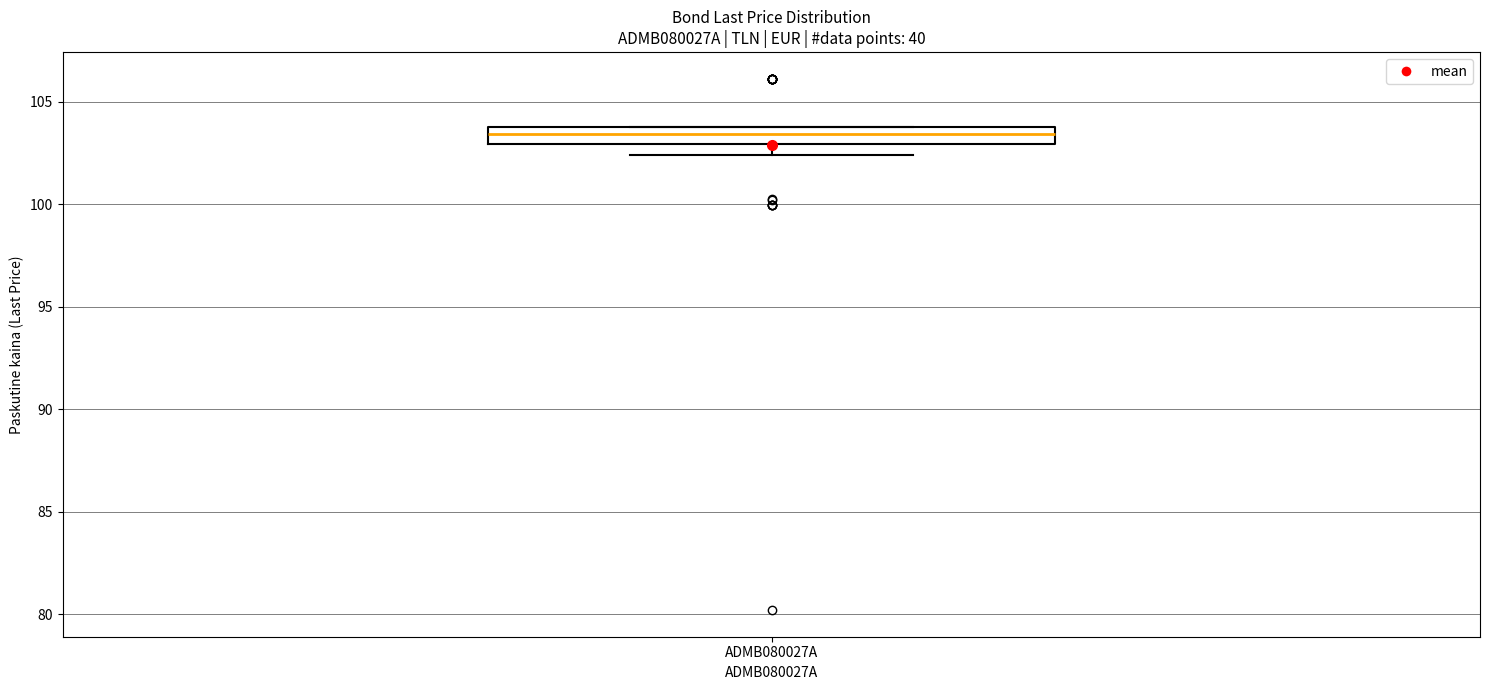

Where is the upper edge of the box for ADMB080027A on the y-axis? The values are not printed on the chart, so give them approximately, as read against the axis.

104.0